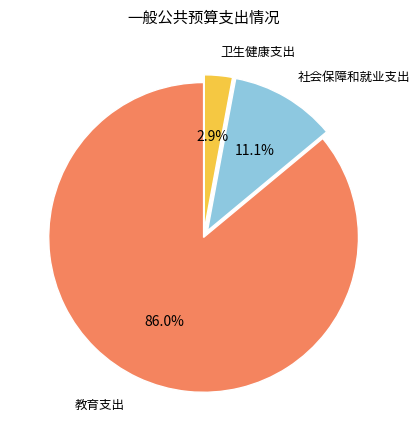

Count the number of slices in the pie.

3